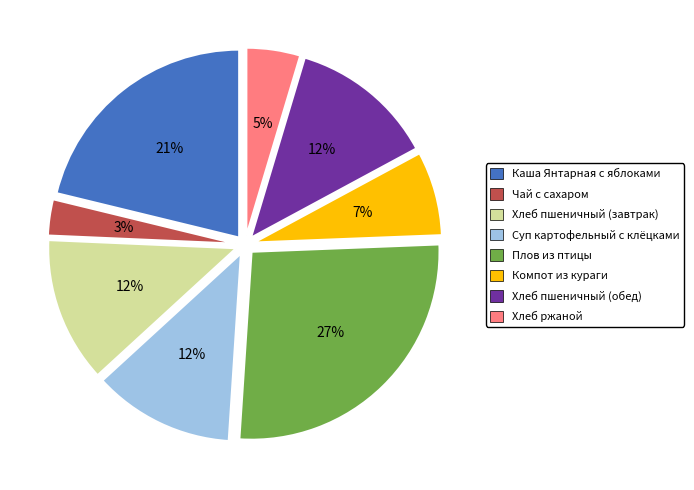

Between Хлеб ржаной and Плов из птицы, which is larger?

Плов из птицы